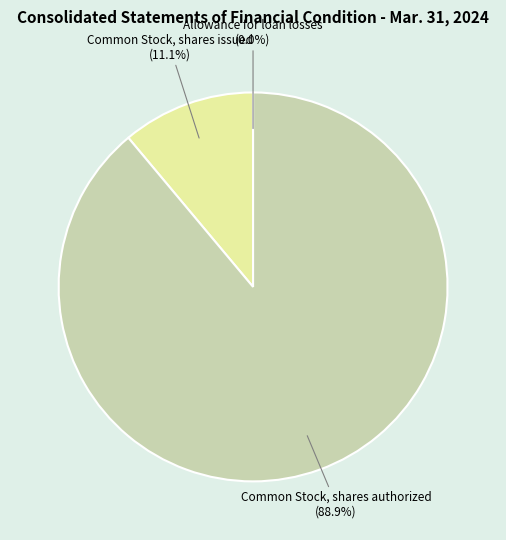

What is the largest slice in the pie chart?

Common Stock, shares authorized